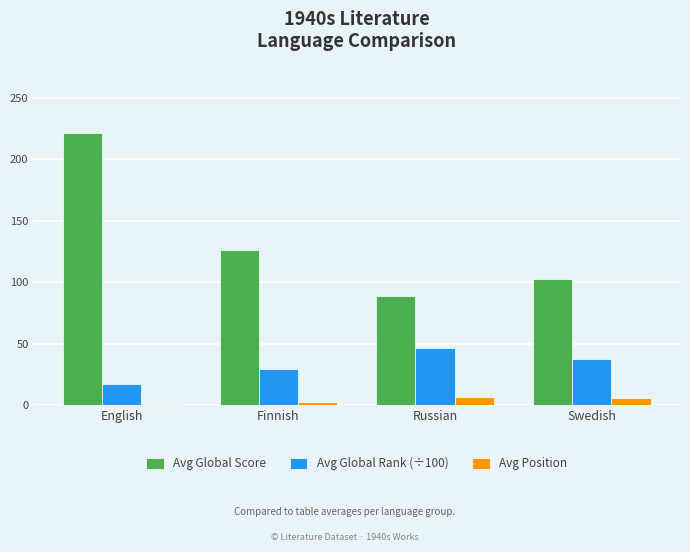

List the series in order of their peak value, highest first.

Avg Global Score, Avg Global Rank (÷100), Avg Position